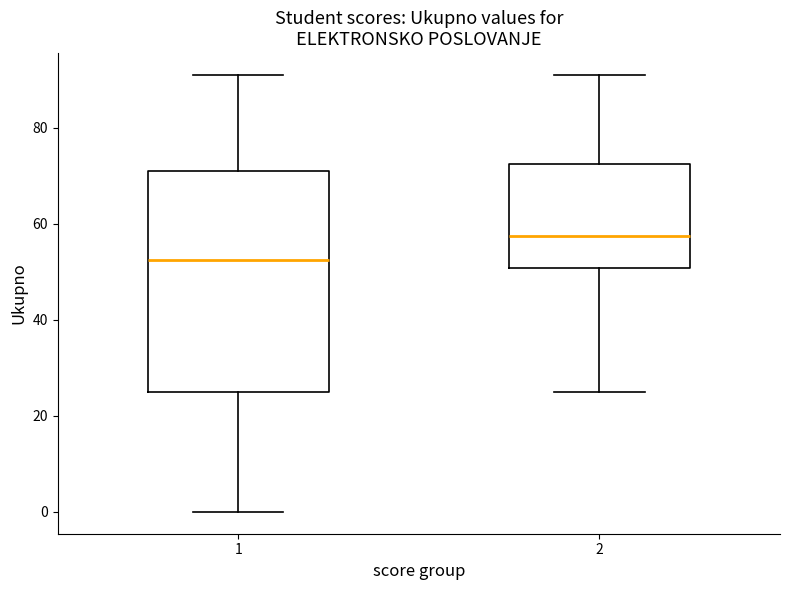

Where does the lower whisker of the box at x = 2 end on the y-axis? The values are not printed on the chart, so give them approximately, as read against the axis.

26